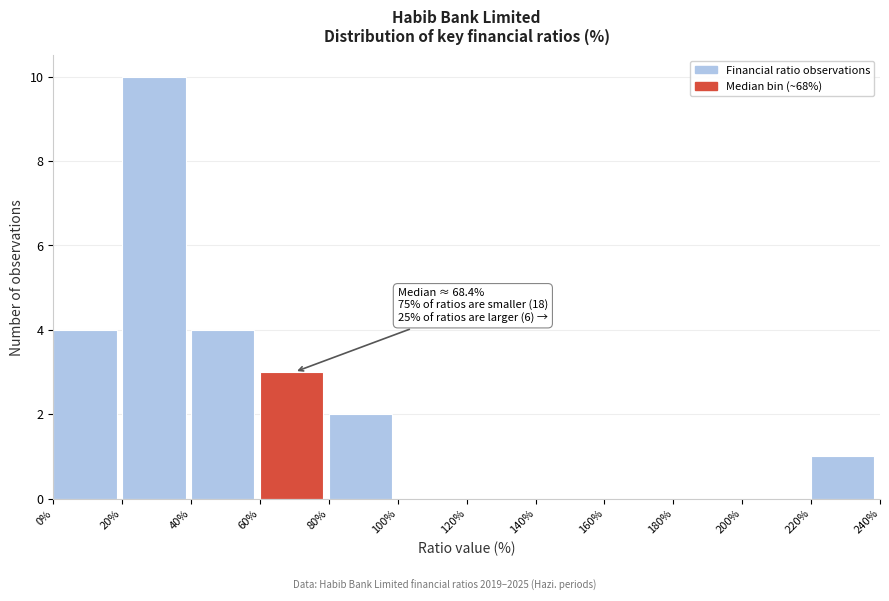

Which range on the x-axis has the tallest bar?

20% to 40%